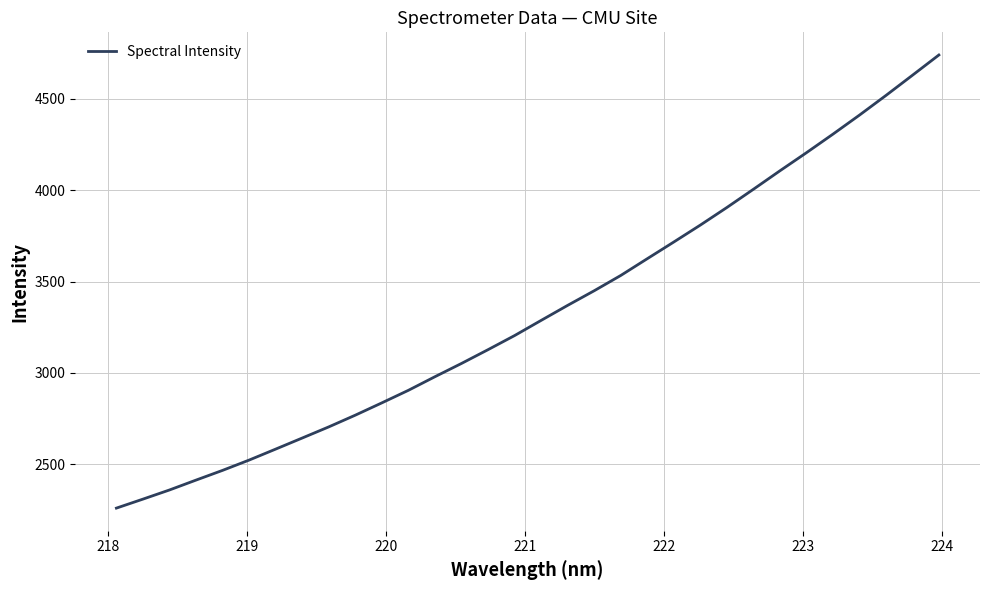

What is the difference between the maximum and minimum values?

2480.3